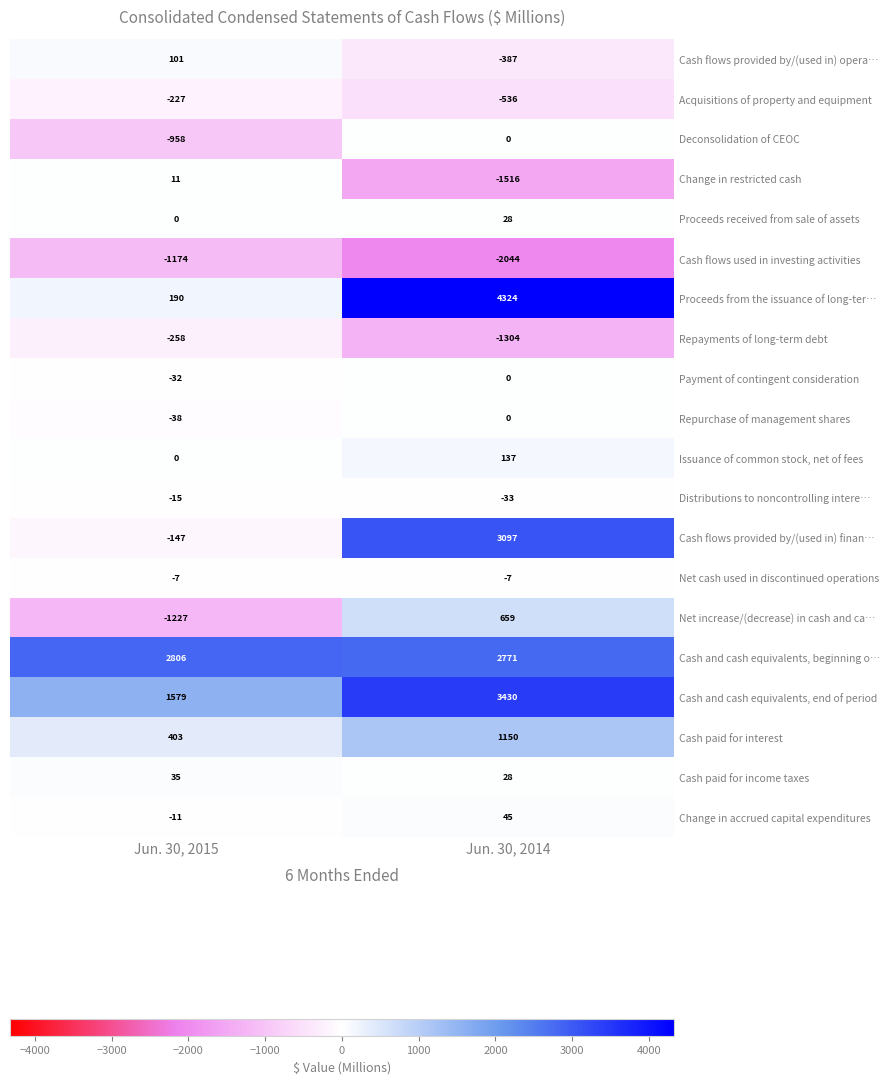

Between Jun. 30, 2015 and Jun. 30, 2014, which series saw the biggest shift?

Proceeds from the issuance of long-ter…